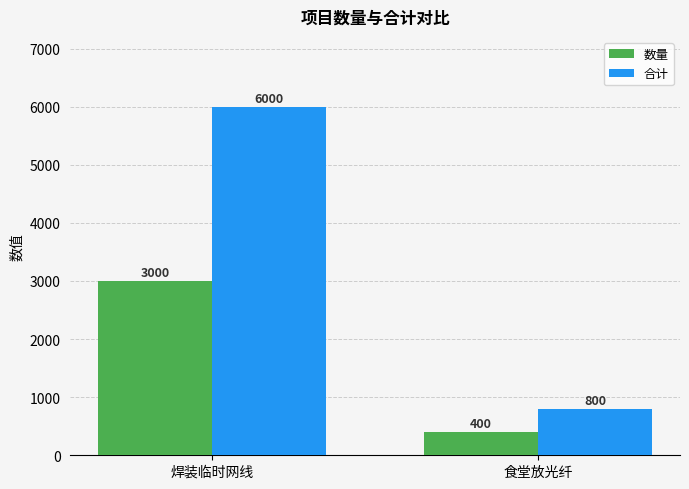

What is the label of the 2nd bar from the right?

焊装临时网线